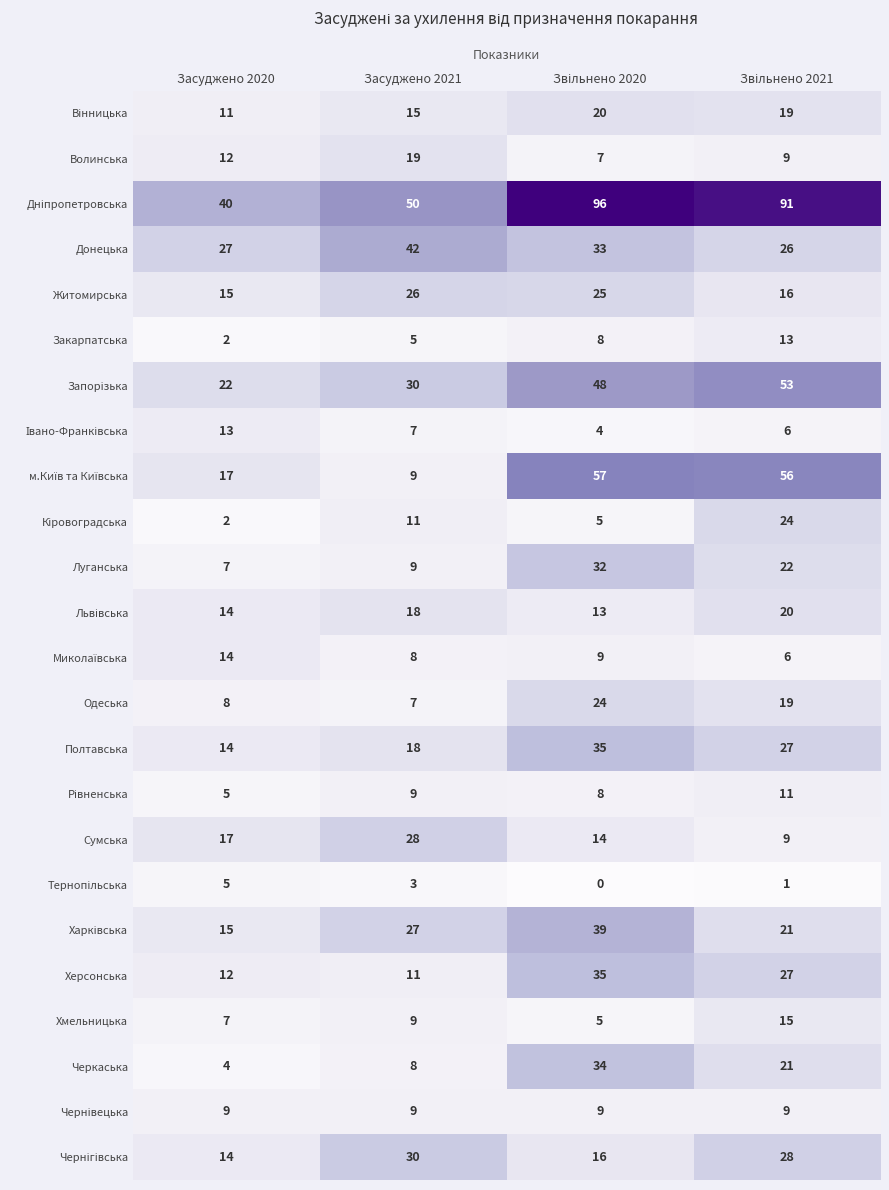

What is the spread (max minus min) of values at Засуджено 2021?

47